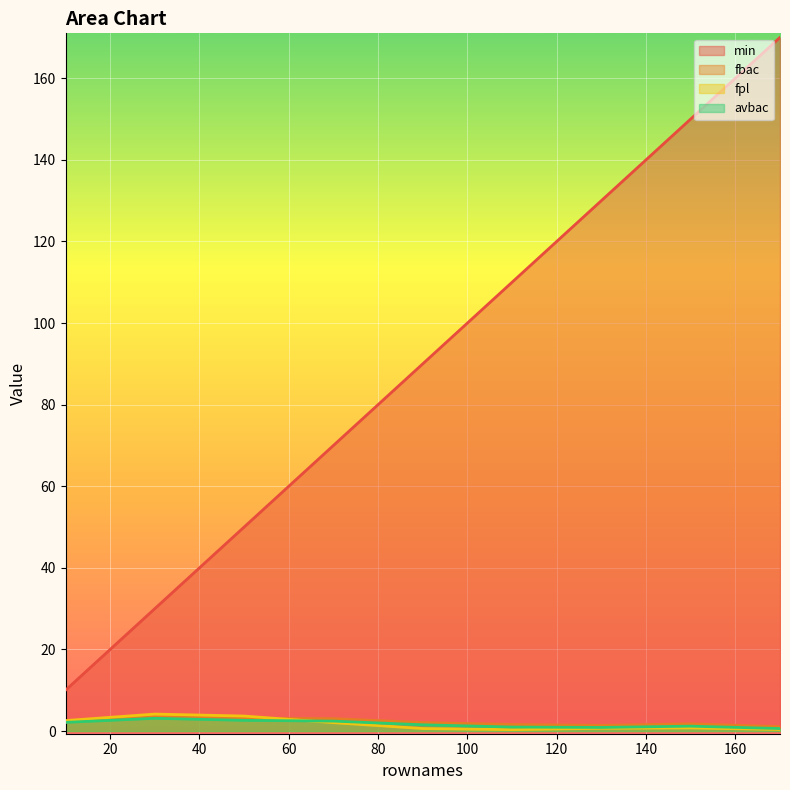

What is the total value across all series at 150?

153.7